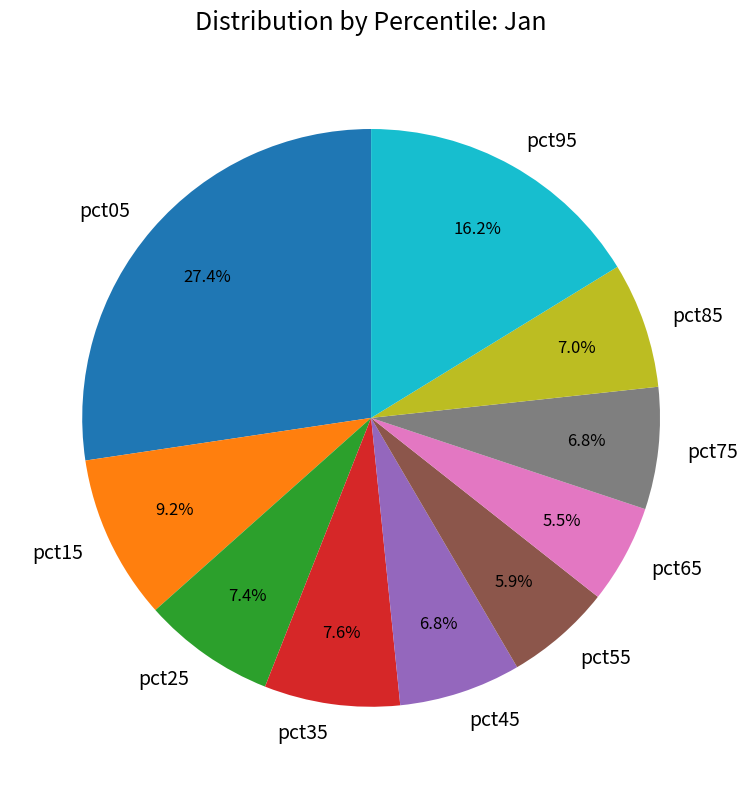

To the nearest percent, what is the difference between the largest and smallest slice percentages?

22%